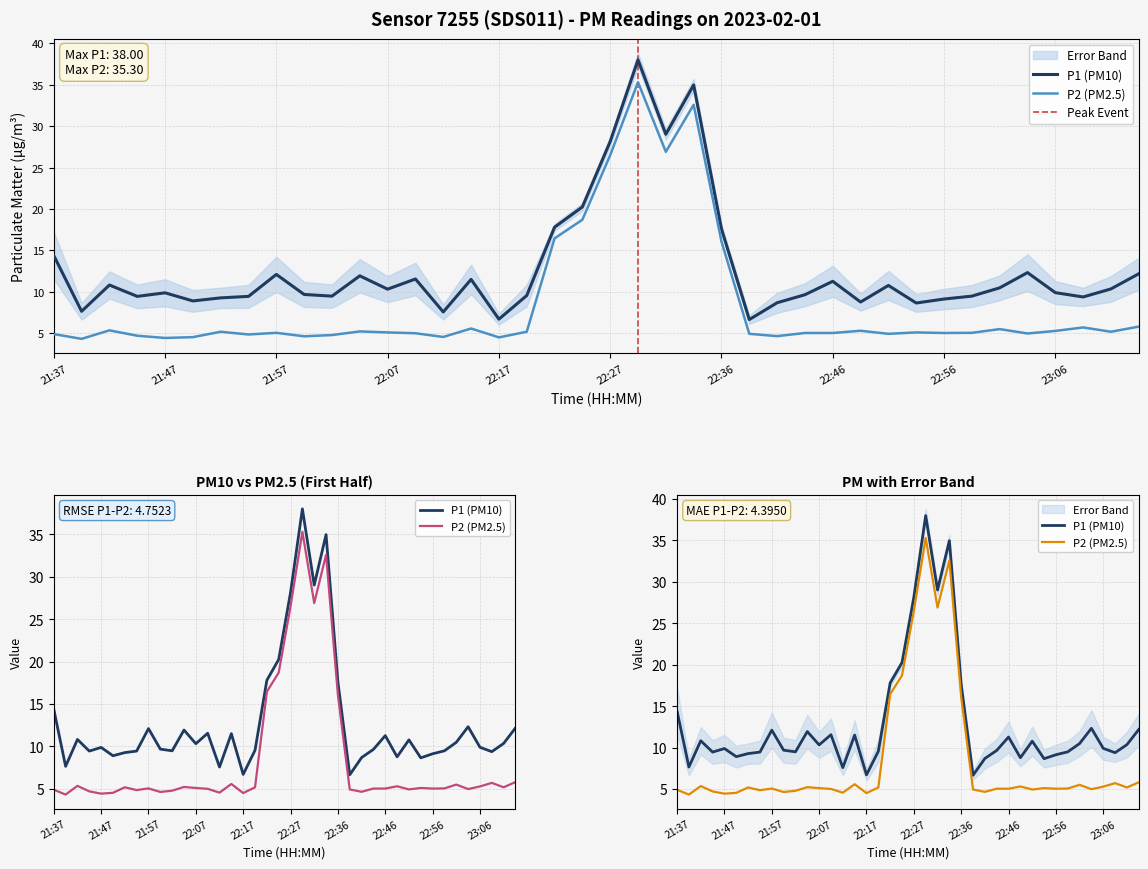

What is the minimum value for P2?

4.3